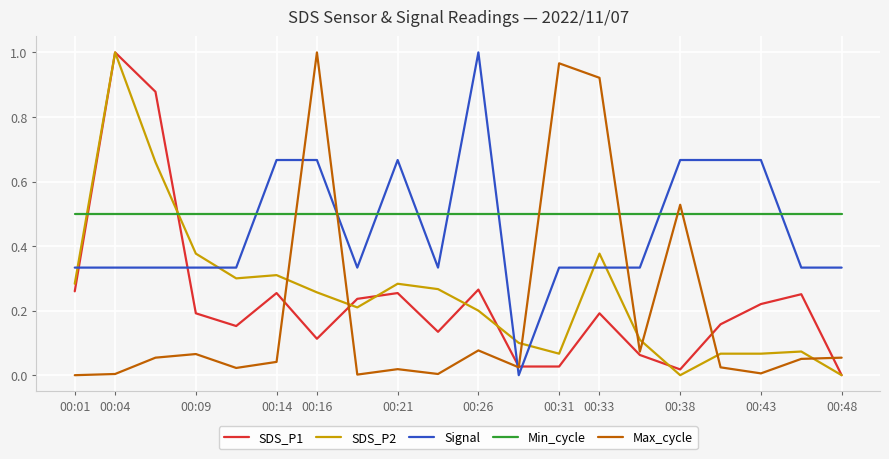

How many intersections are there between Max_cycle and Signal?

4